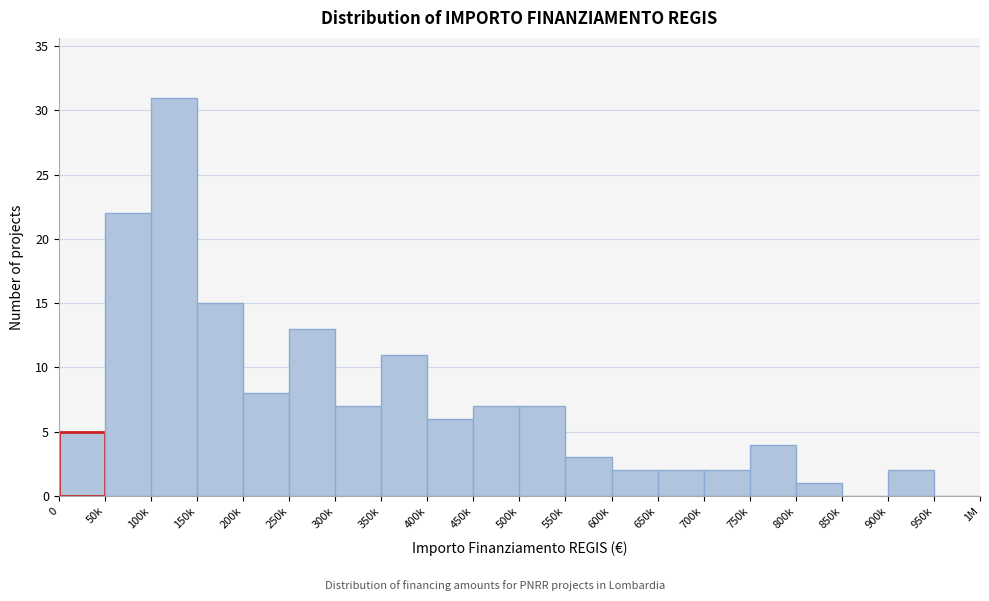

Reading right to left, extract all data points from this chart.

950k=0	900k=2	850k=0	800k=1	750k=4	700k=2	650k=2	600k=2	550k=3	500k=7	450k=7	400k=6	350k=11	300k=7	250k=13	200k=8	150k=15	100k=31	50k=22	0=5